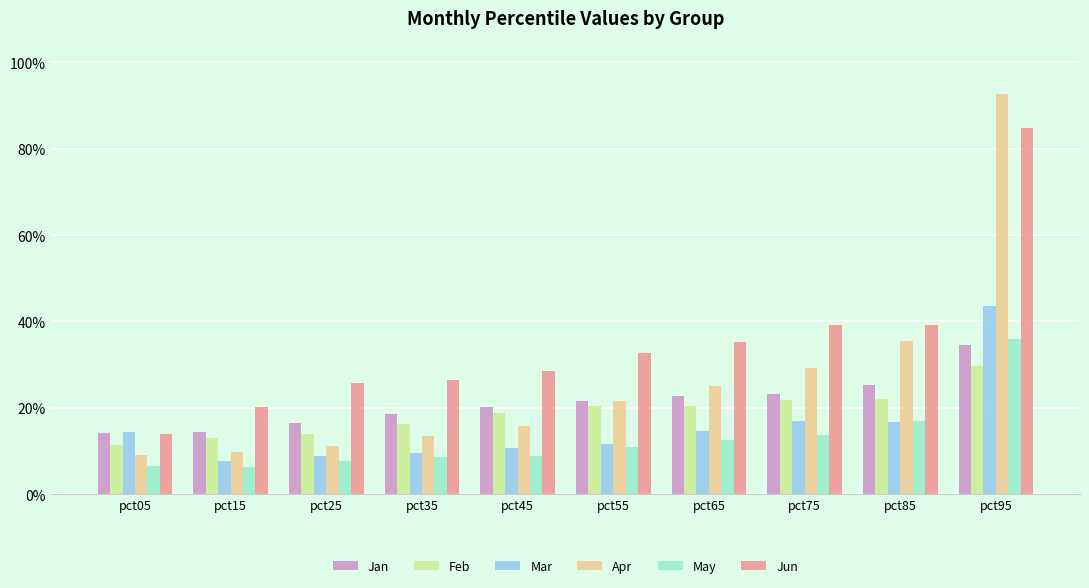

True or false: Apr has a value of 0.1 at pct15.

True